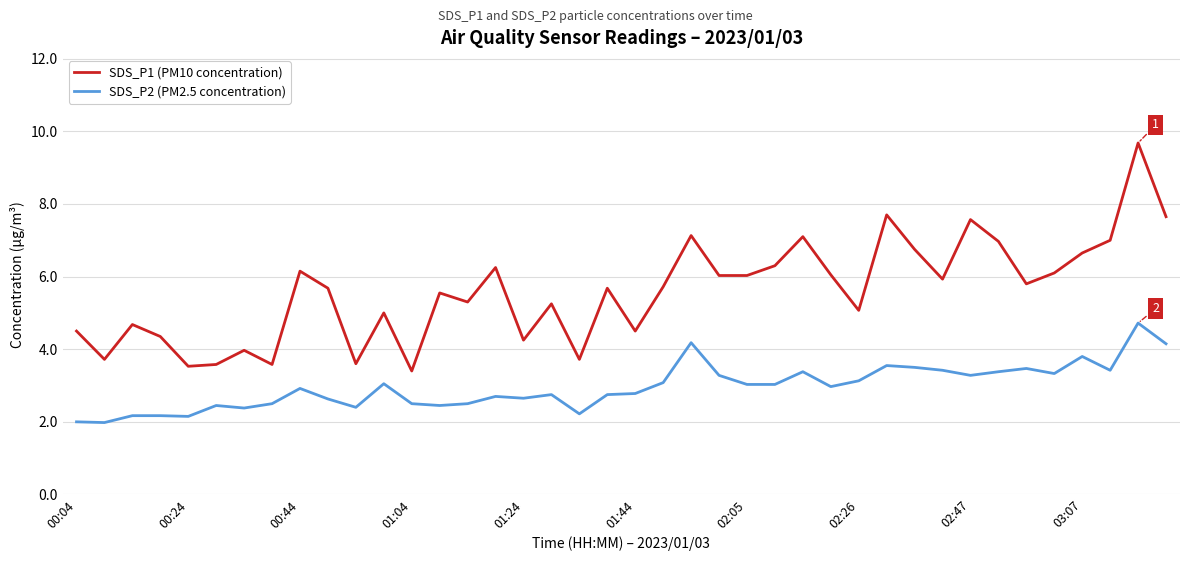

What is the maximum value shown in the chart?

9.7